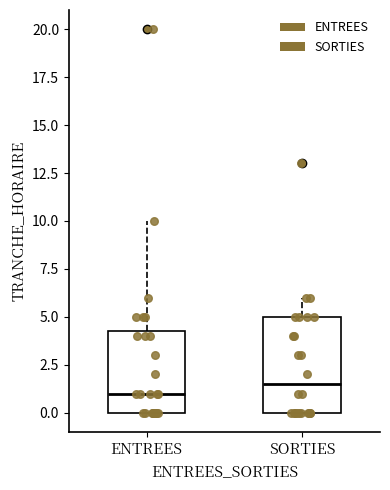

Which box's median line is the highest?

SORTIES